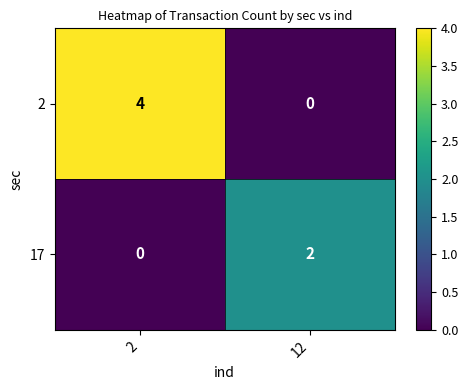

What is the sum of all 2 values?

4